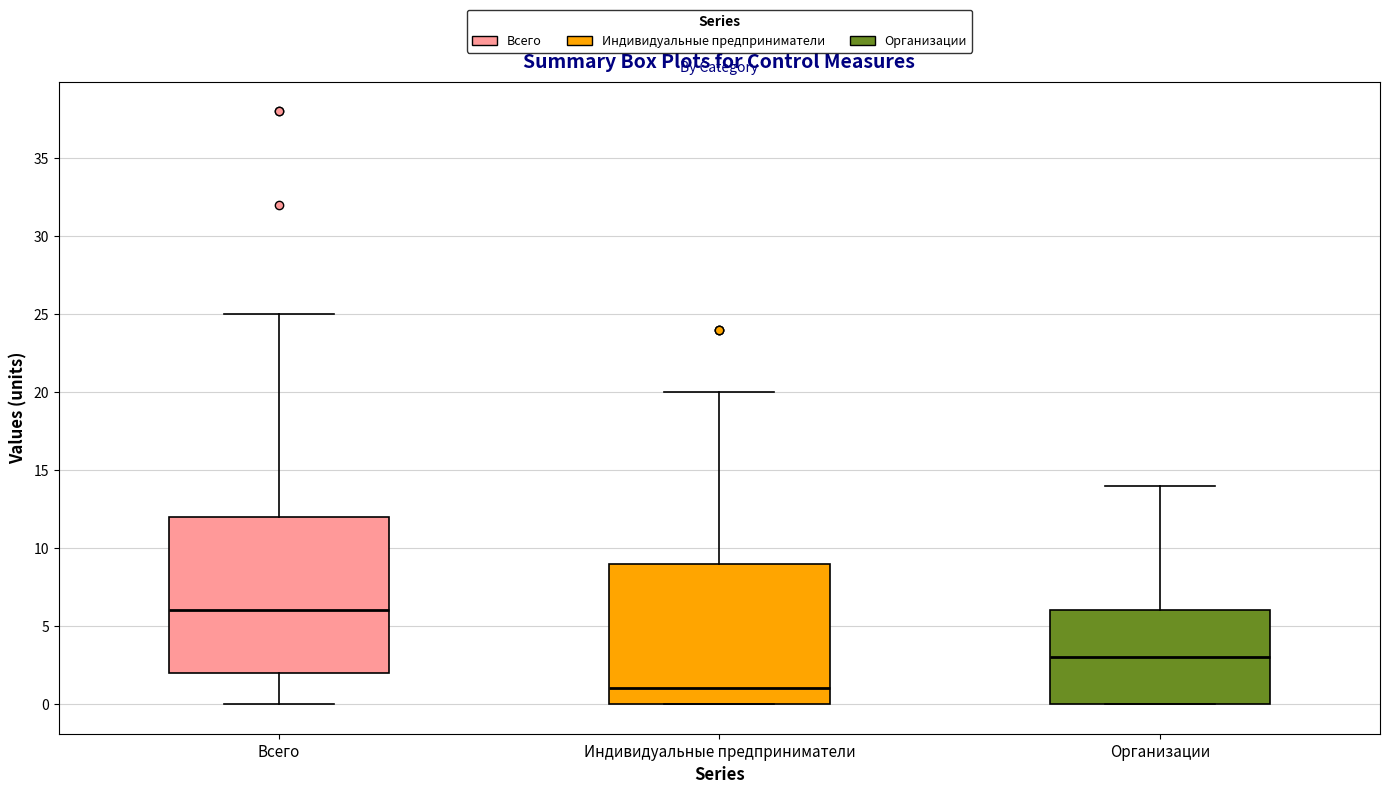

Comparing the boxes themselves (not the whiskers), which one is the tallest?

Всего